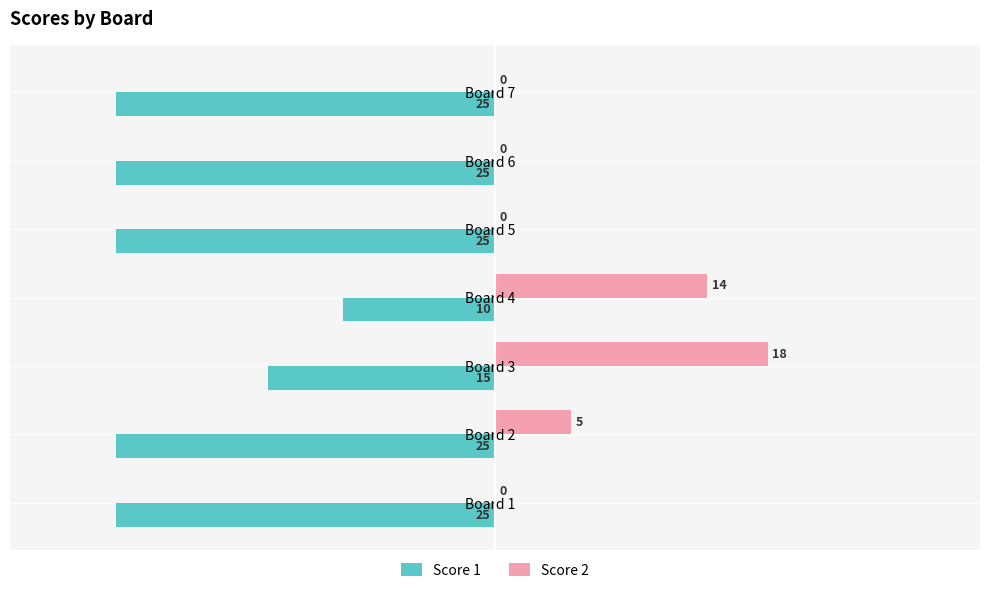

Which category has the highest value in the Score 2 series?

Board 3